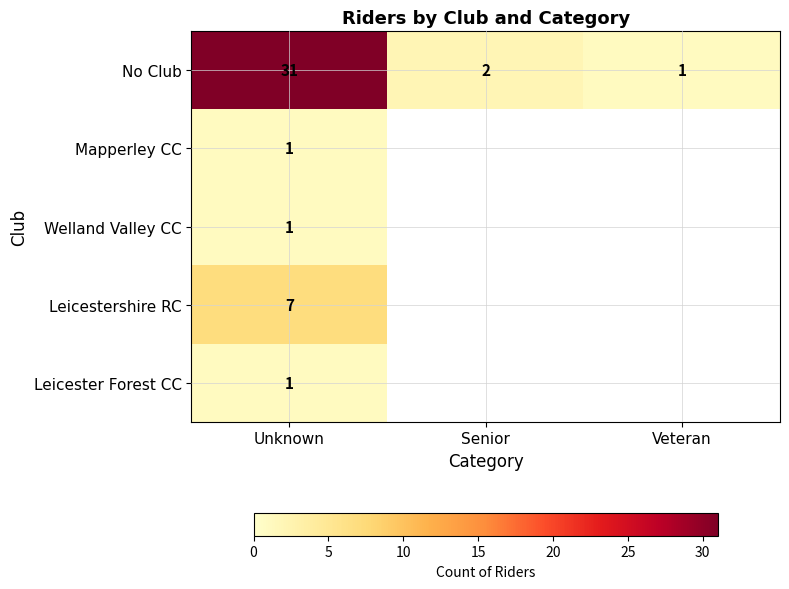

Count the number of categories in the chart.

3